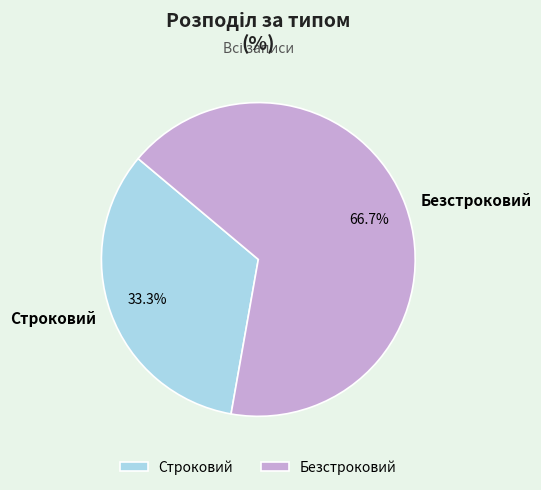

How many segments does this pie chart have?

2